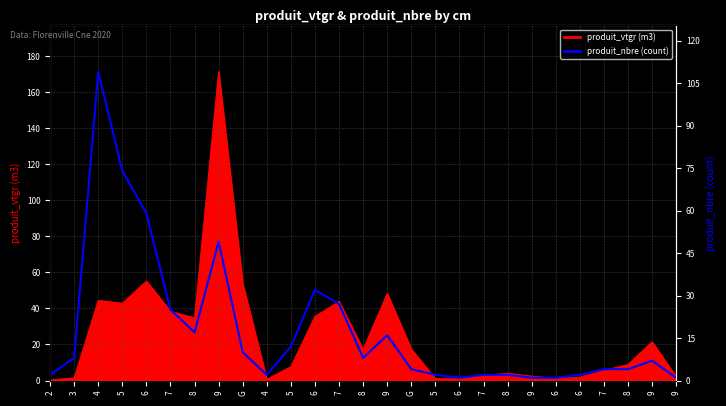

The chart shows a value of 150 at 4. True or false?

False